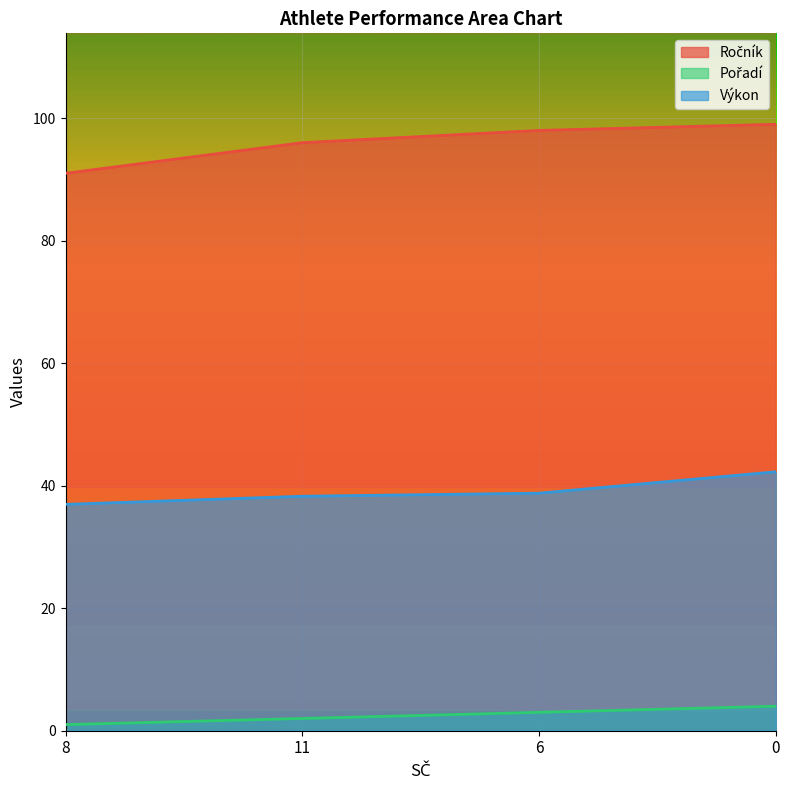

True or false: Výkon has a value of 38.3 at 11.

True